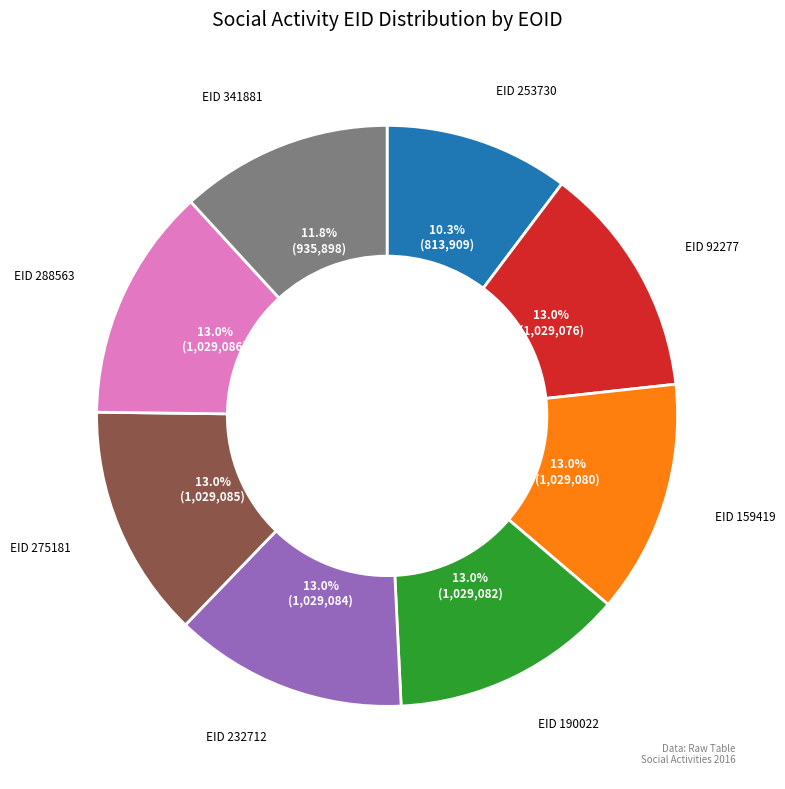

Approximately how many times larger is the value at EID 92277 compared to EID 288563?

1.0